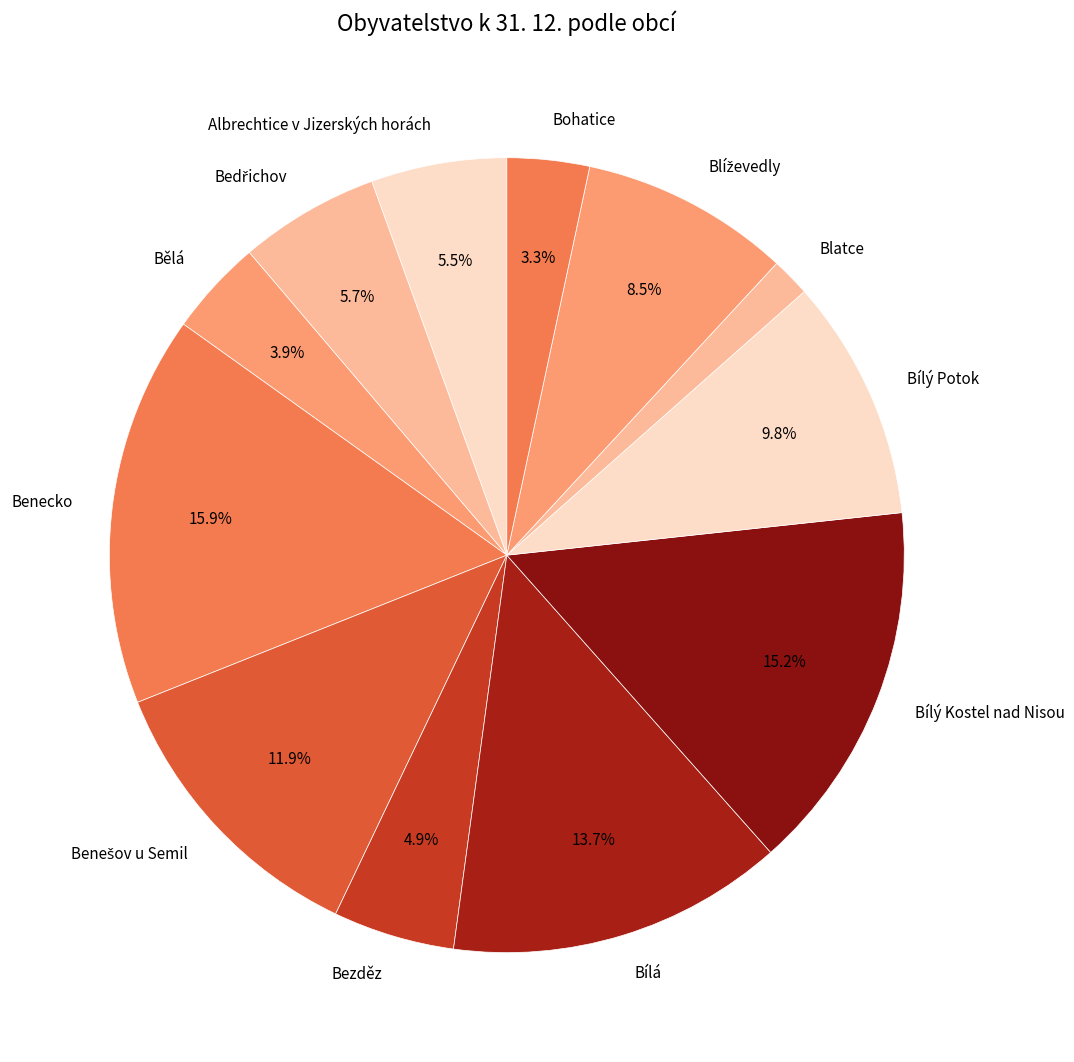

Count the number of slices in the pie.

12